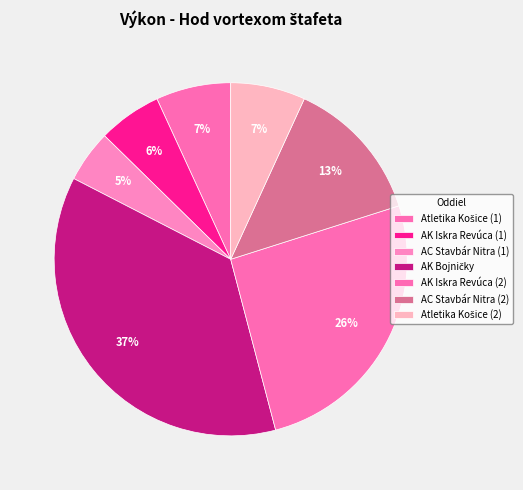

Does any single category account for the majority?

No